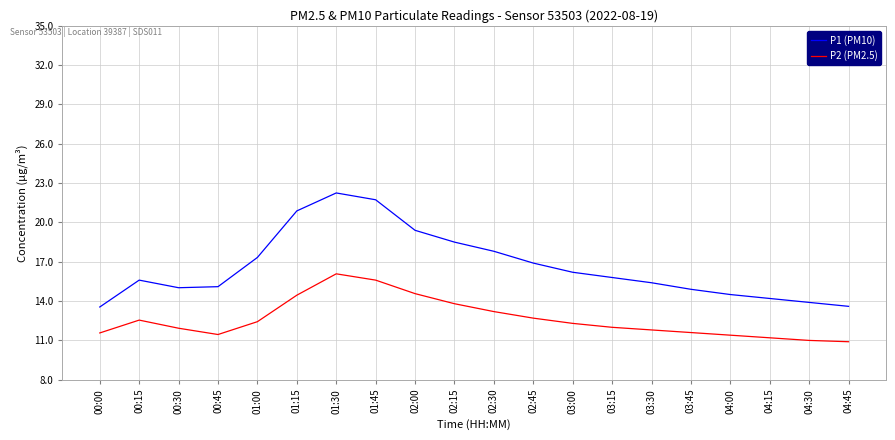

Which series has the largest range (max minus min)?

P1 (PM10)